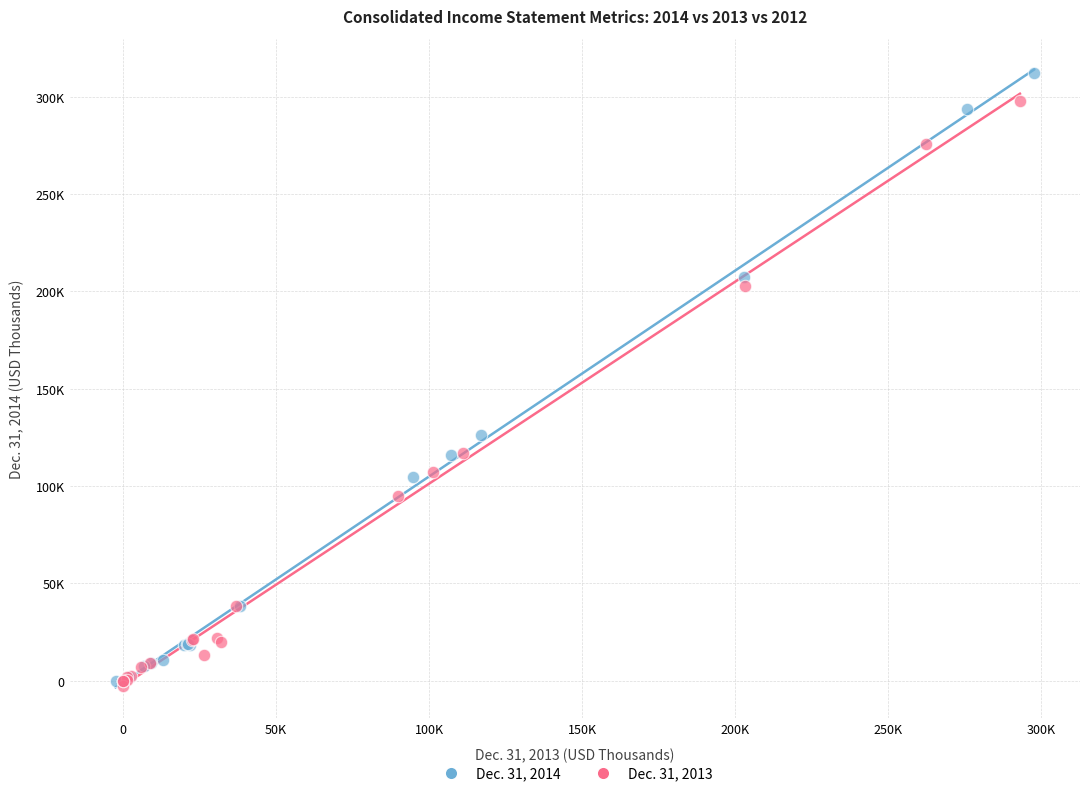

What are all the series names shown in the legend?

Dec. 31, 2014, Dec. 31, 2013